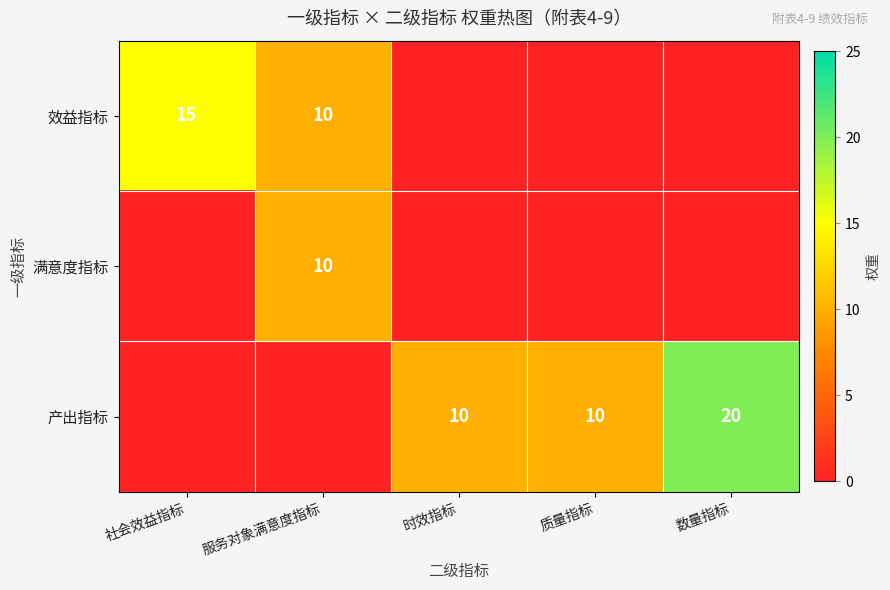

Is it true that 产出指标 equals 31 at 数量指标?

False